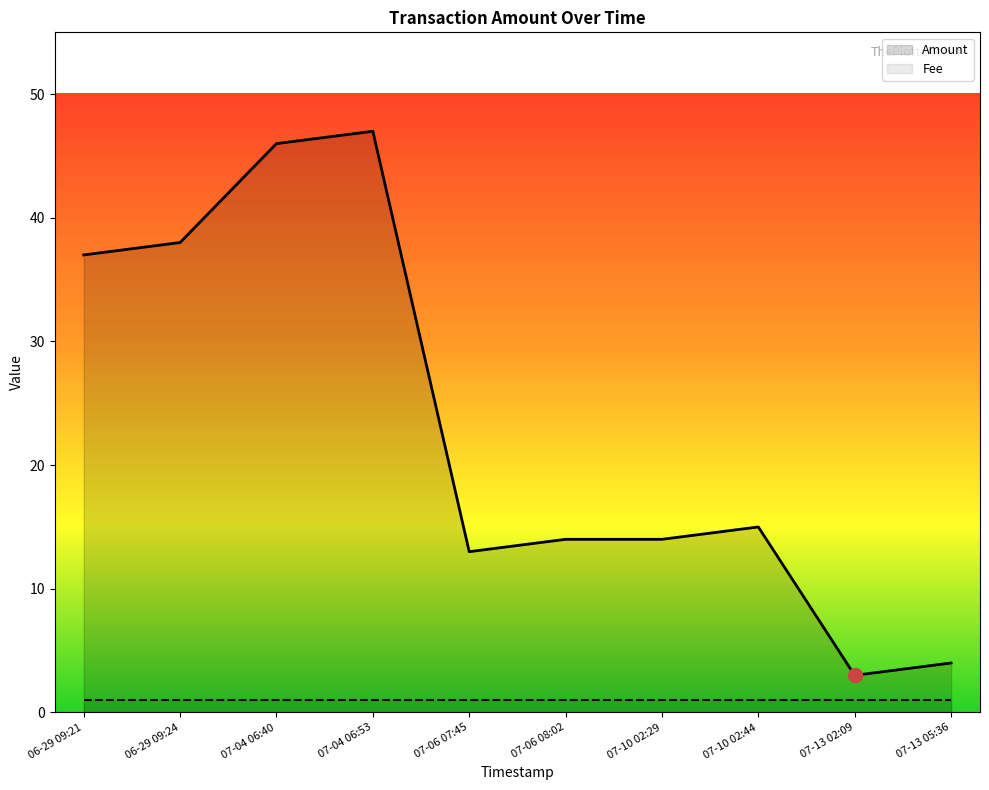

Which series has the widest spread of values?

Amount